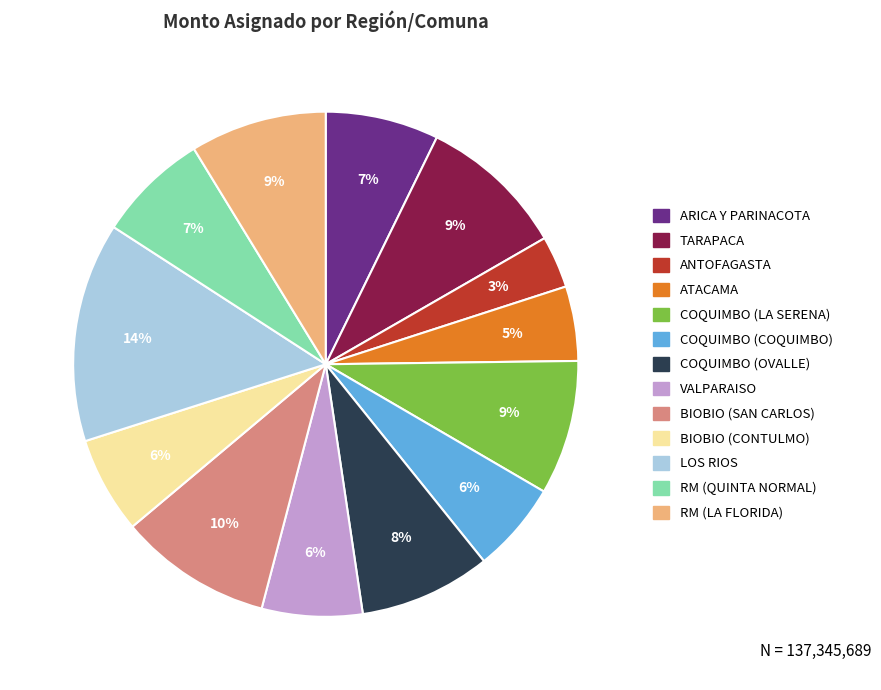

To the nearest percent, what portion does ARICA Y PARINACOTA represent?

7%